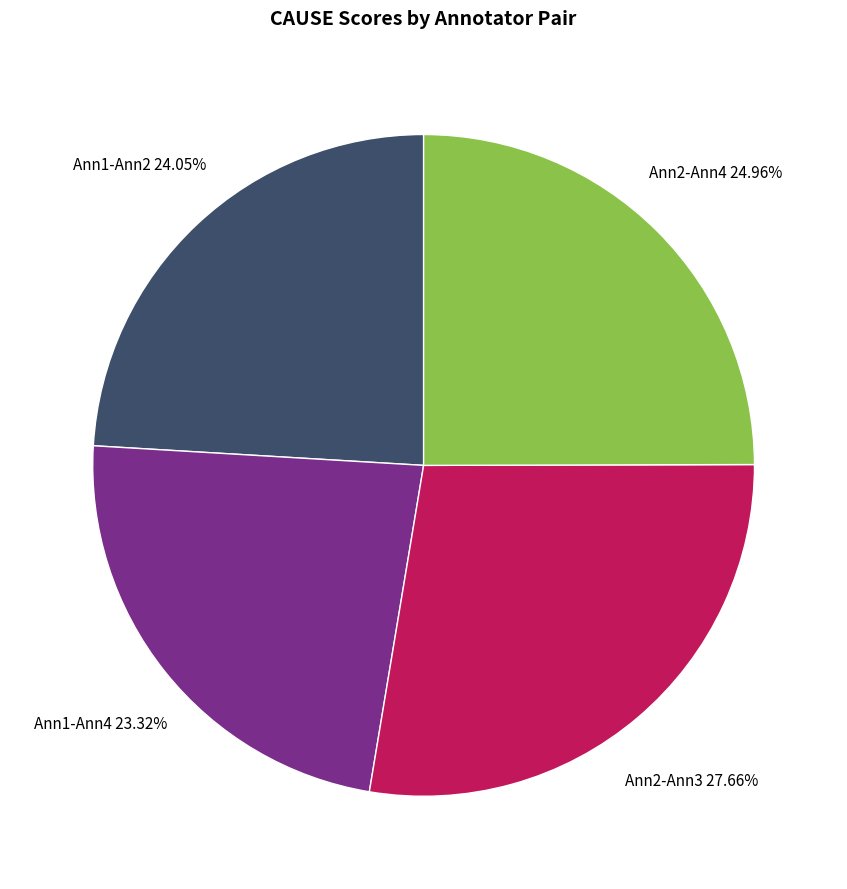

Is Ann1-Ann4 the majority of the pie?

No